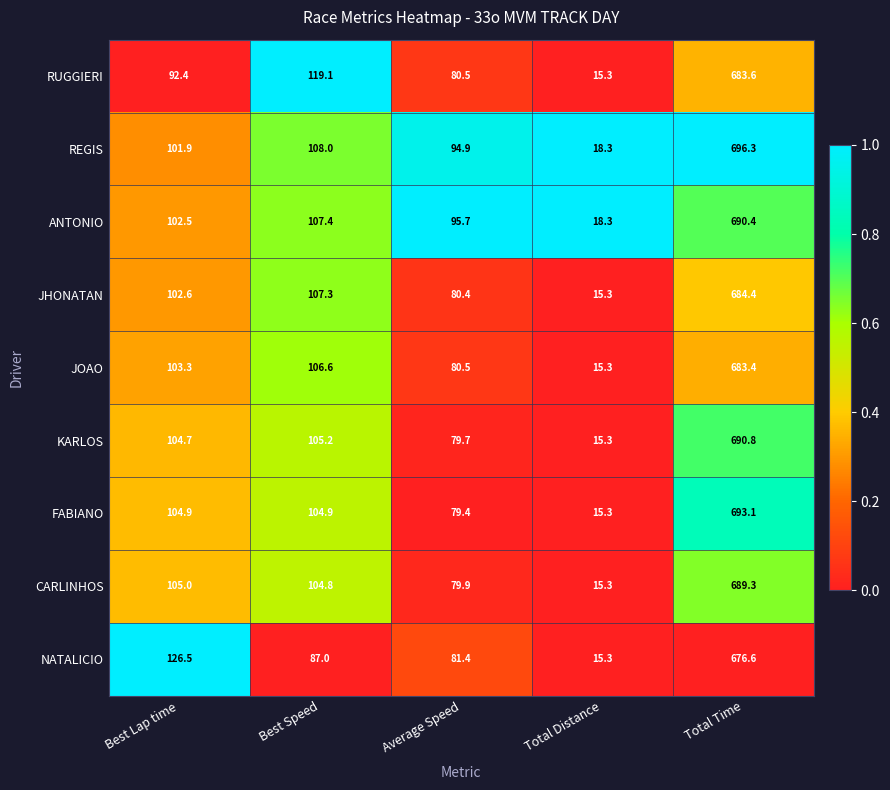

Where does the CARLINHOS series first go above 104?

Best Lap time